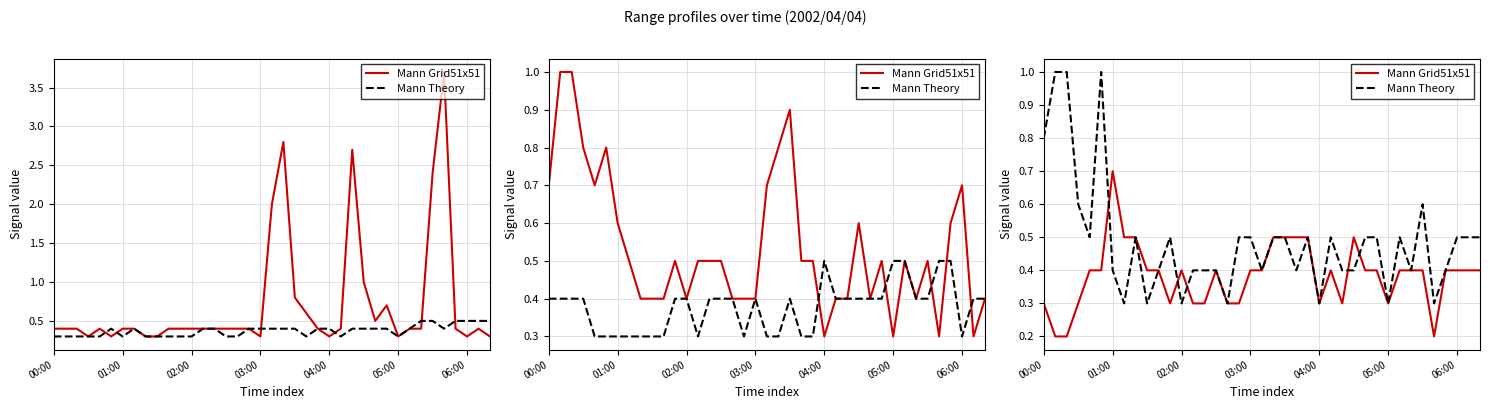

How many interior local peaks does the Mann Grid51x51 series have?

5